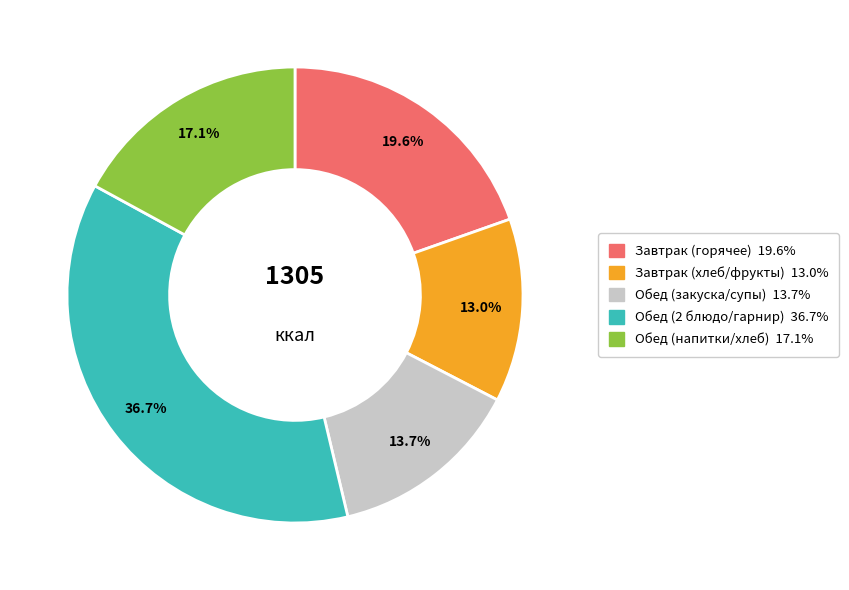

Is there any slice that represents more than half of the pie?

No